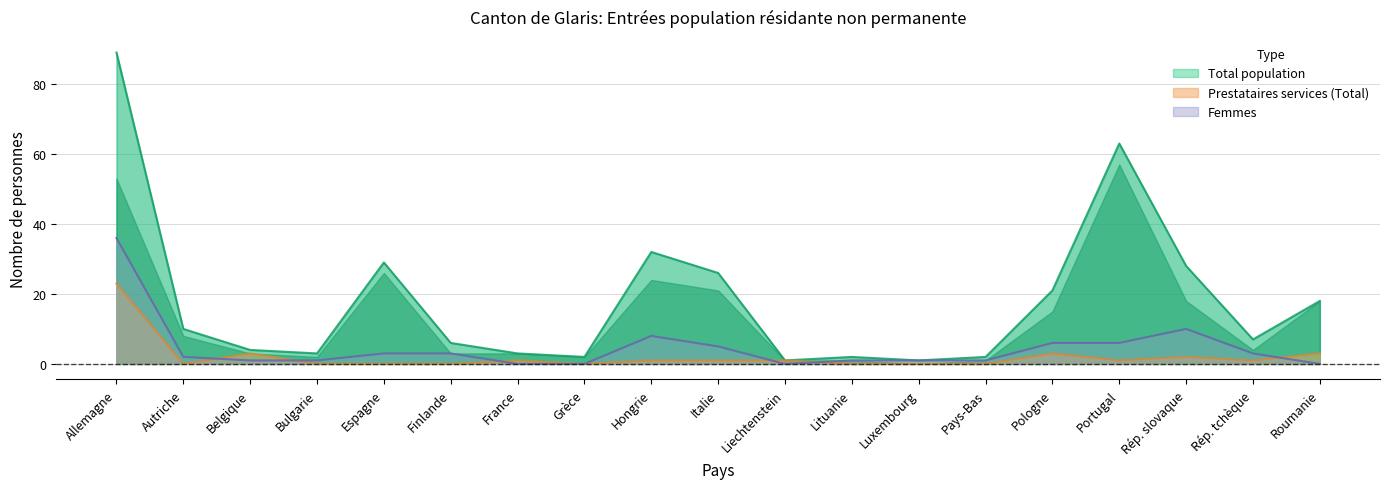

Rank the series by their maximum value, from lowest to highest.

Prestataires services (Total), Titulaires permis courte durée (Femmes), Titulaires permis courte durée (Total)